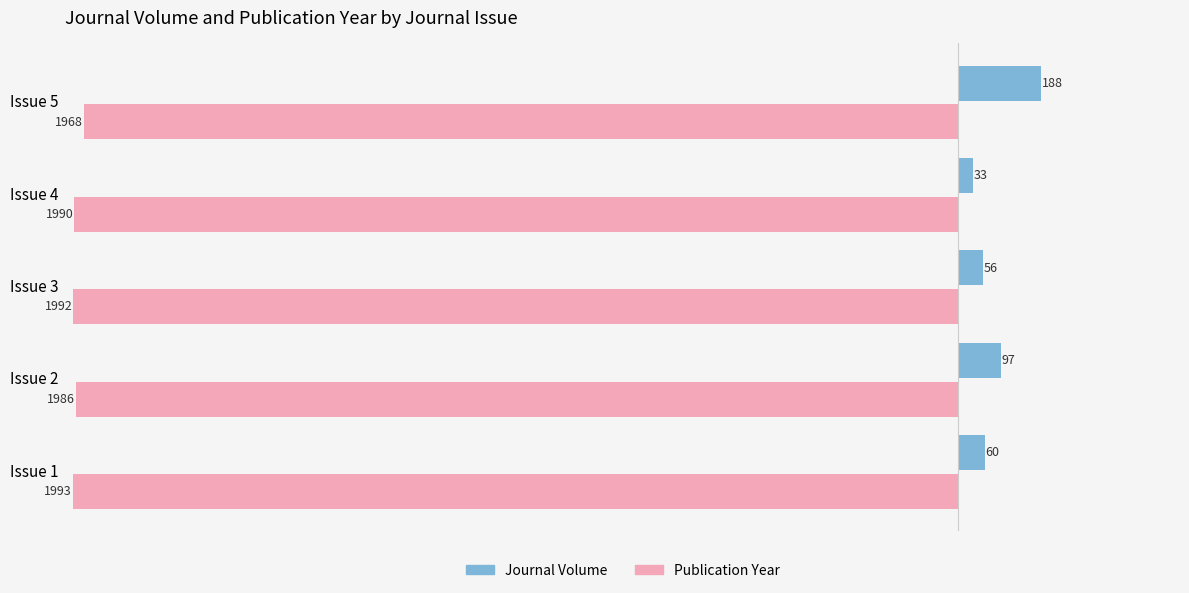

What is the difference between the second highest and second lowest values in the Journal Volume series?

41